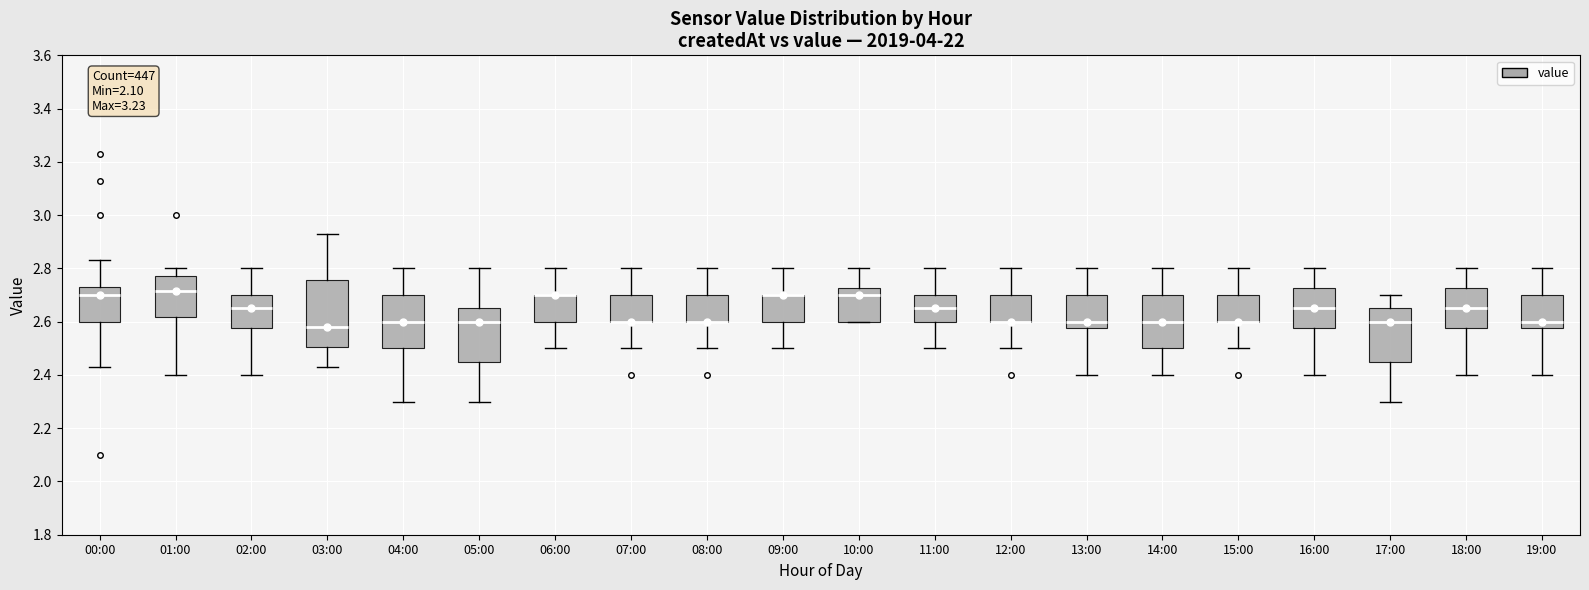

Reading left to right, read every box against the y-axis: the position of its median line, the range the box covers, and the ends of its whiskers. The values are not printed on the chart, so give them approximately, as read against the axis.

00:00: median 2.70, box 2.60 to 2.74, whiskers 2.44 to 2.84
01:00: median 2.72, box 2.62 to 2.78, whiskers 2.40 to 2.80
02:00: median 2.66, box 2.58 to 2.70, whiskers 2.40 to 2.80
03:00: median 2.58, box 2.50 to 2.76, whiskers 2.44 to 2.94
04:00: median 2.60, box 2.50 to 2.70, whiskers 2.30 to 2.80
05:00: median 2.60, box 2.46 to 2.66, whiskers 2.30 to 2.80
06:00: median 2.70 (drawn on the box's upper edge), box 2.60 to 2.70, whiskers 2.50 to 2.80
07:00: median 2.60 (drawn on the box's lower edge), box 2.60 to 2.70, whiskers 2.50 to 2.80
08:00: median 2.60 (drawn on the box's lower edge), box 2.60 to 2.70, whiskers 2.50 to 2.80
09:00: median 2.70 (drawn on the box's upper edge), box 2.60 to 2.70, whiskers 2.50 to 2.80
10:00: median 2.70, box 2.60 to 2.72, whiskers 2.60 to 2.80
11:00: median 2.66, box 2.60 to 2.70, whiskers 2.50 to 2.80
12:00: median 2.60 (drawn on the box's lower edge), box 2.60 to 2.70, whiskers 2.50 to 2.80
13:00: median 2.60, box 2.58 to 2.70, whiskers 2.40 to 2.80
14:00: median 2.60, box 2.50 to 2.70, whiskers 2.40 to 2.80
15:00: median 2.60 (drawn on the box's lower edge), box 2.60 to 2.70, whiskers 2.50 to 2.80
16:00: median 2.66, box 2.58 to 2.72, whiskers 2.40 to 2.80
17:00: median 2.60, box 2.46 to 2.66, whiskers 2.30 to 2.70
18:00: median 2.66, box 2.58 to 2.72, whiskers 2.40 to 2.80
19:00: median 2.60, box 2.58 to 2.70, whiskers 2.40 to 2.80